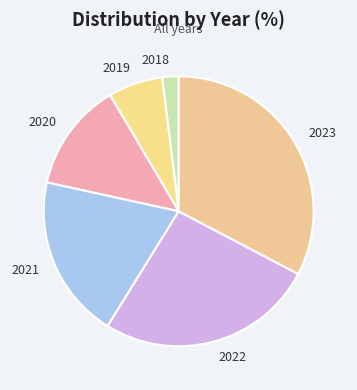

How many slices are in this pie chart?

6